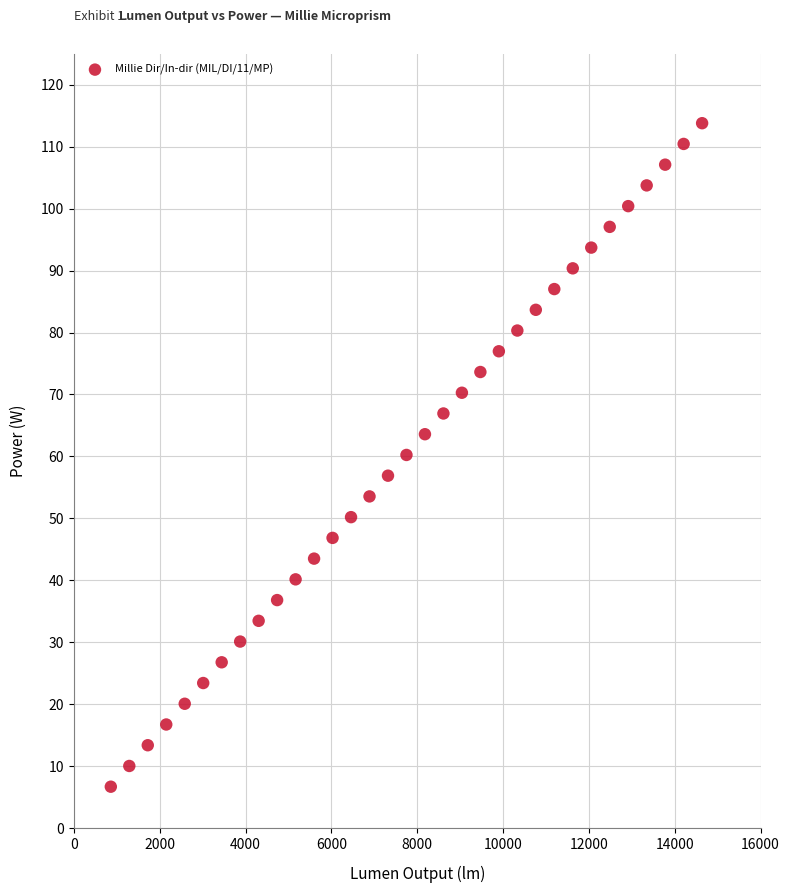

What is the range of Y values (max minus min)?

107.1